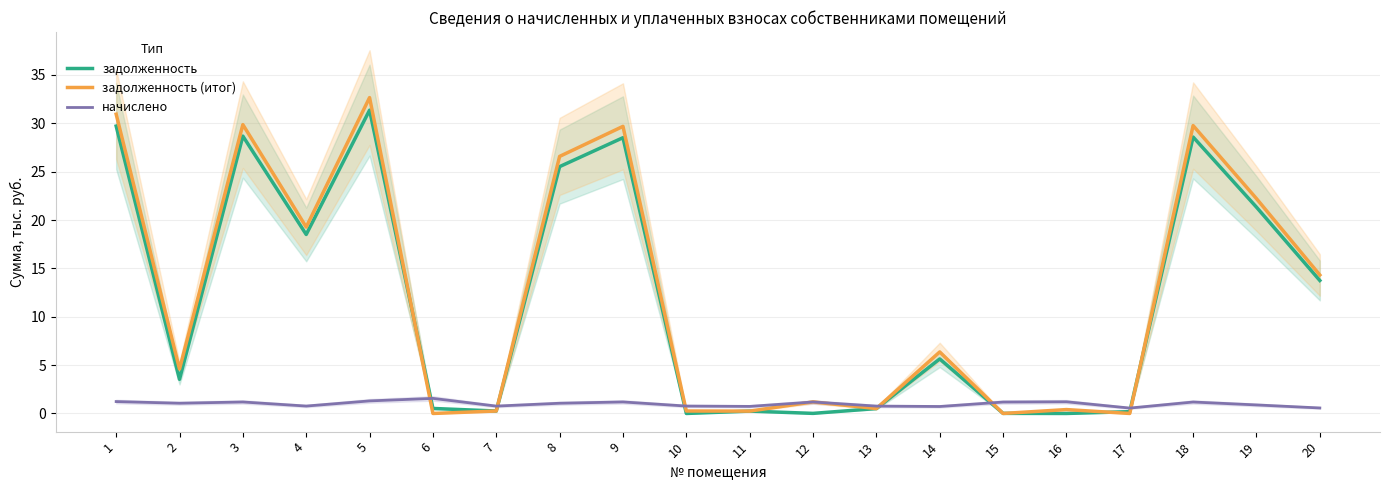

Between 13 and 18, which is larger?

18